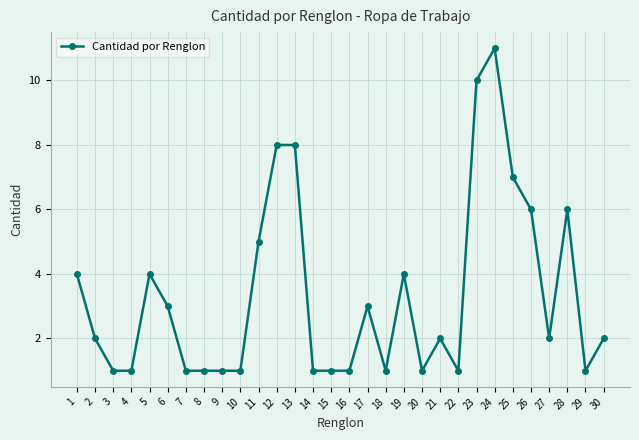

How many lines are shown in the chart?

1